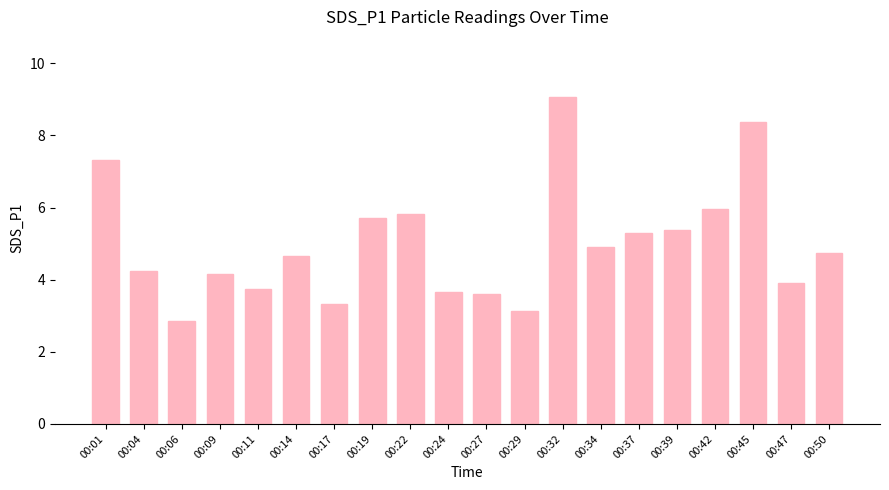

Is it true that the value at 00:24 is 3.7?

True